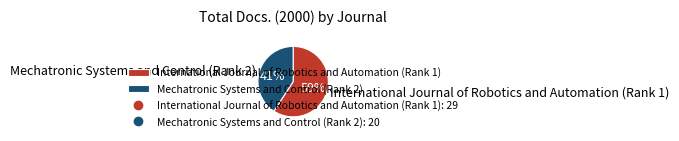

True or false: International Journal of Robotics and Automation (Rank 1) accounts for 72% of the total.

False